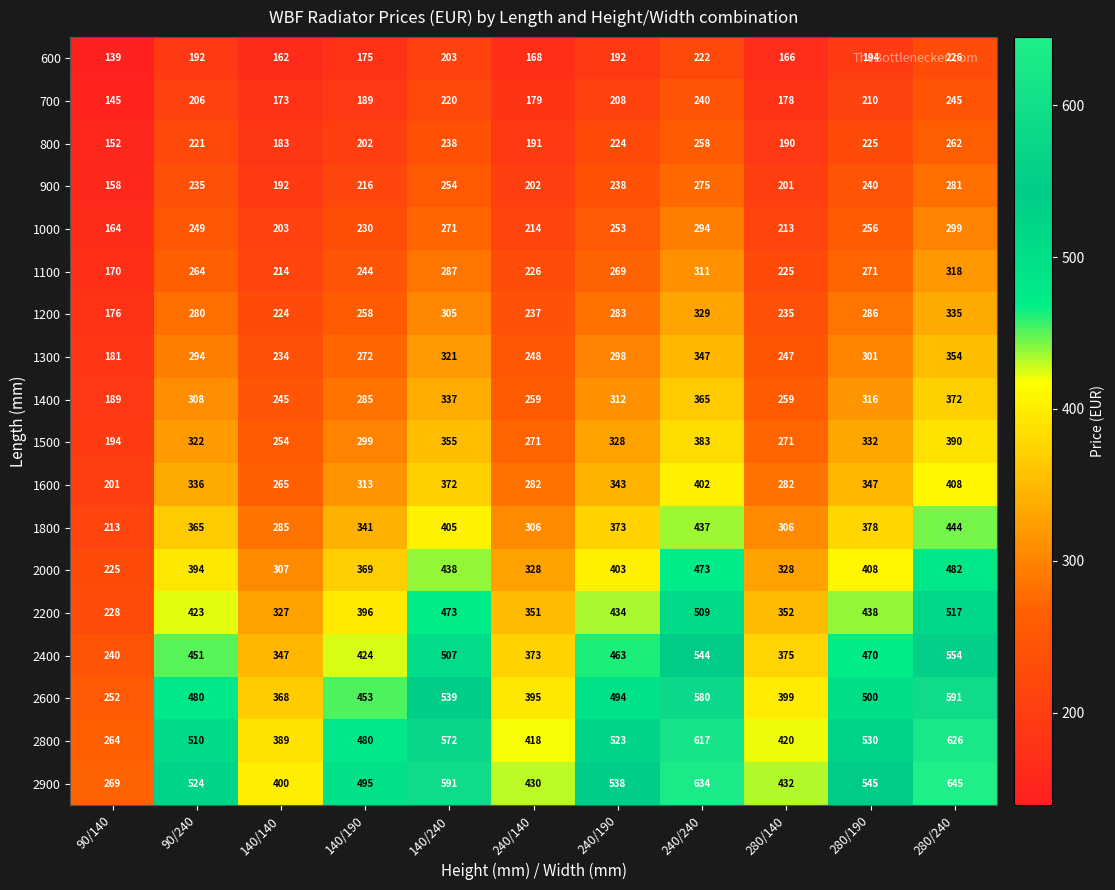

Is the value of 2000 at 140/190 greater than the value of 1600 at 140/240?

No